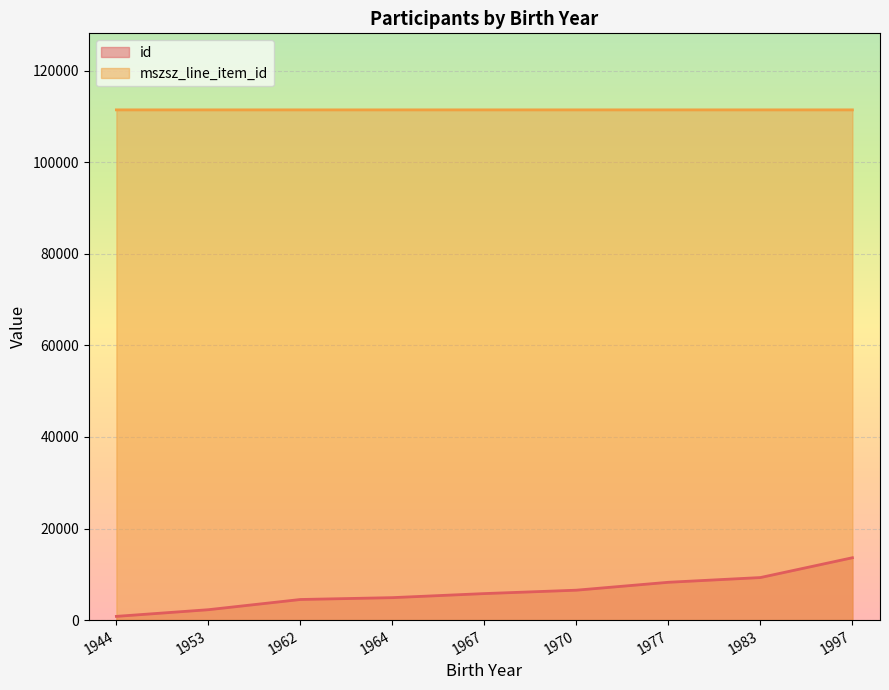

The id series shows 12296 at 1977. True or false?

False